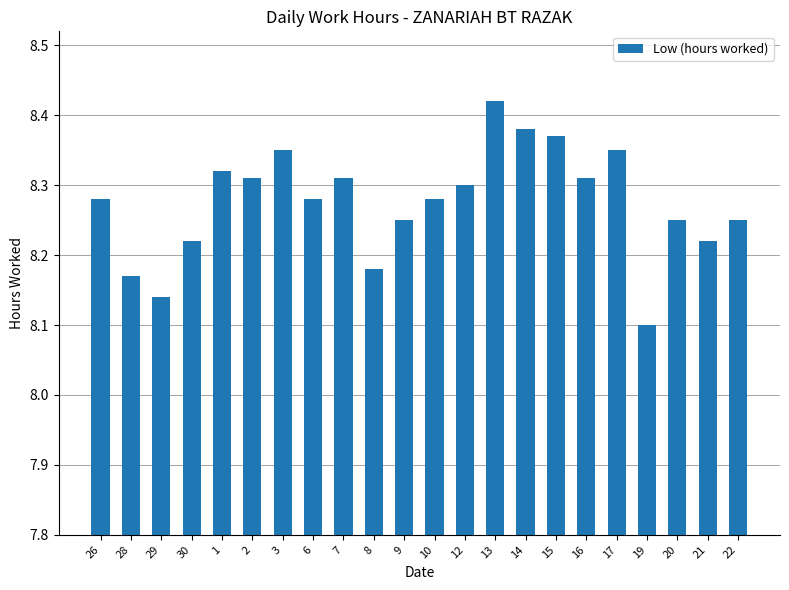

How many bars are there in total?

22